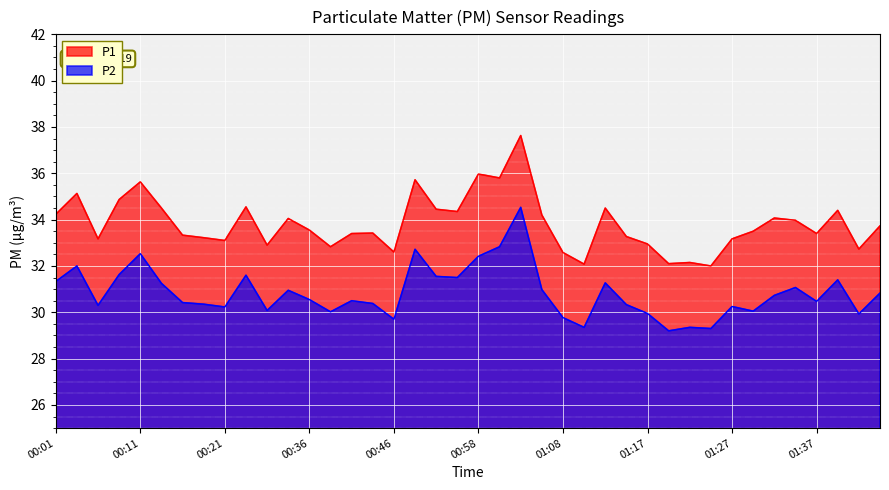

What is the sum of all P1 values?

1353.2